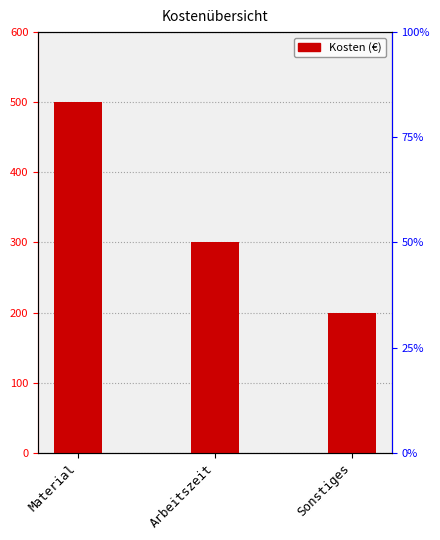

What is the smallest value displayed?

200